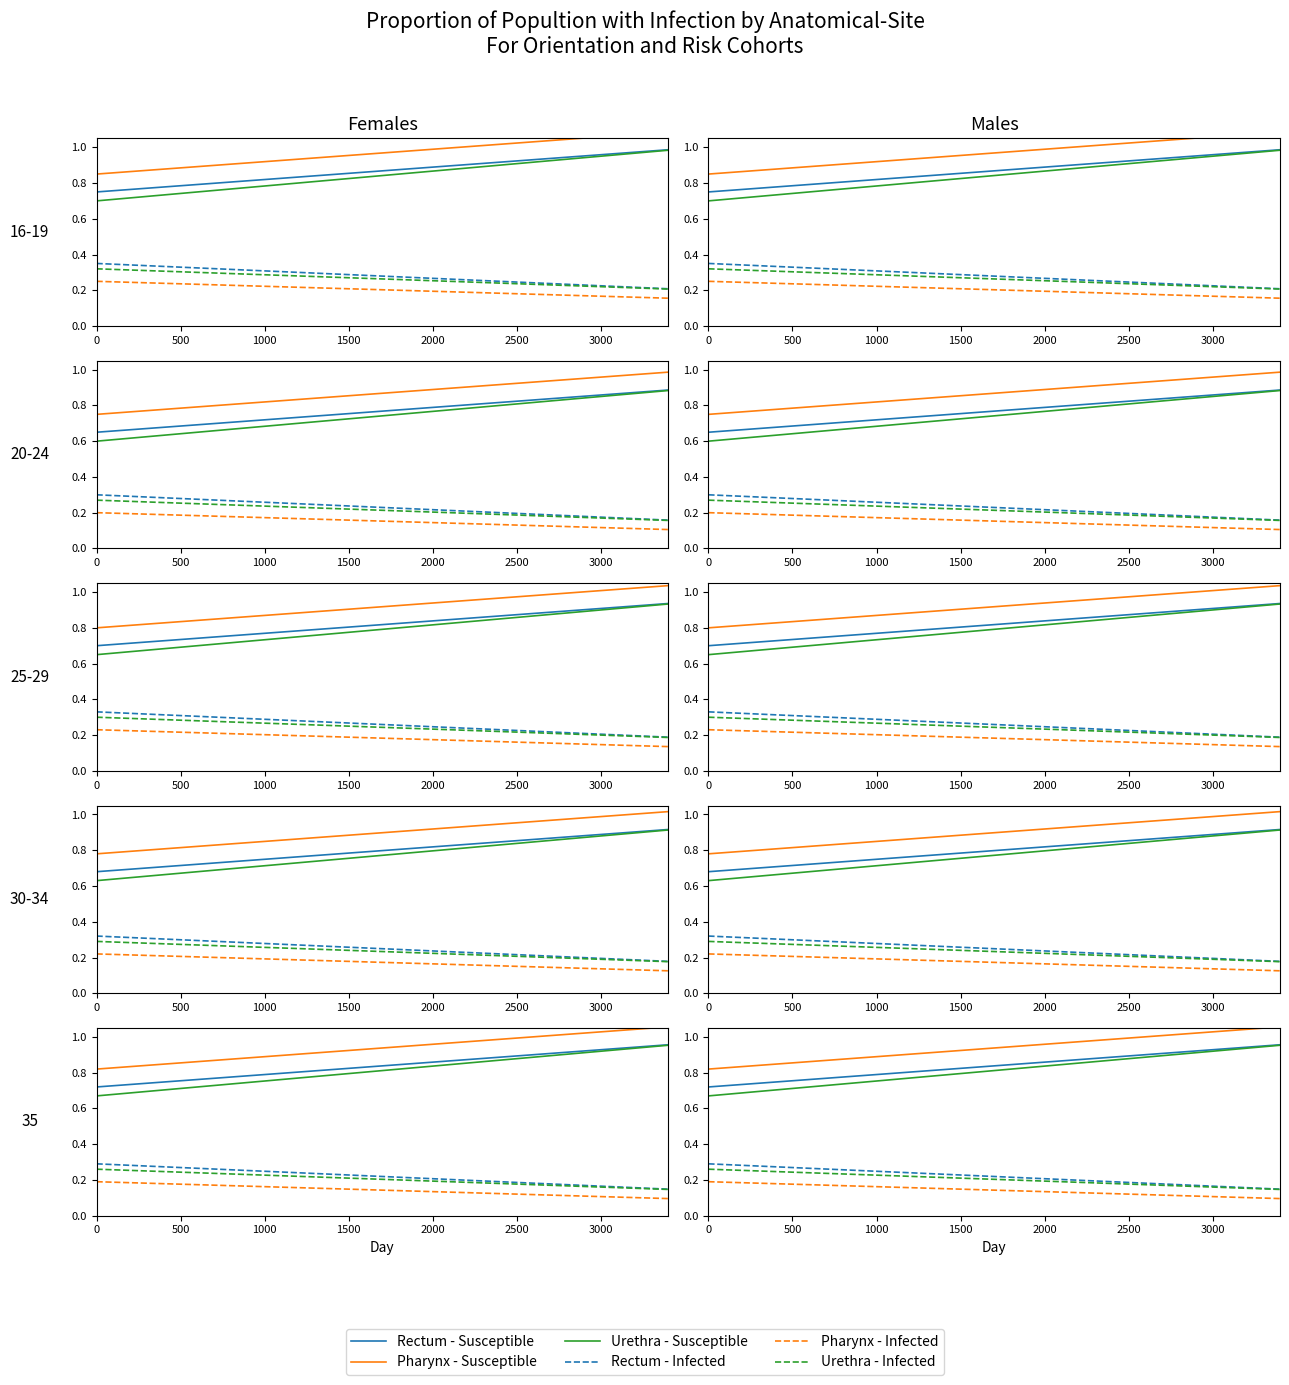

What is the value of the Urethra - Susceptible point at the 15th from the left?

0.9